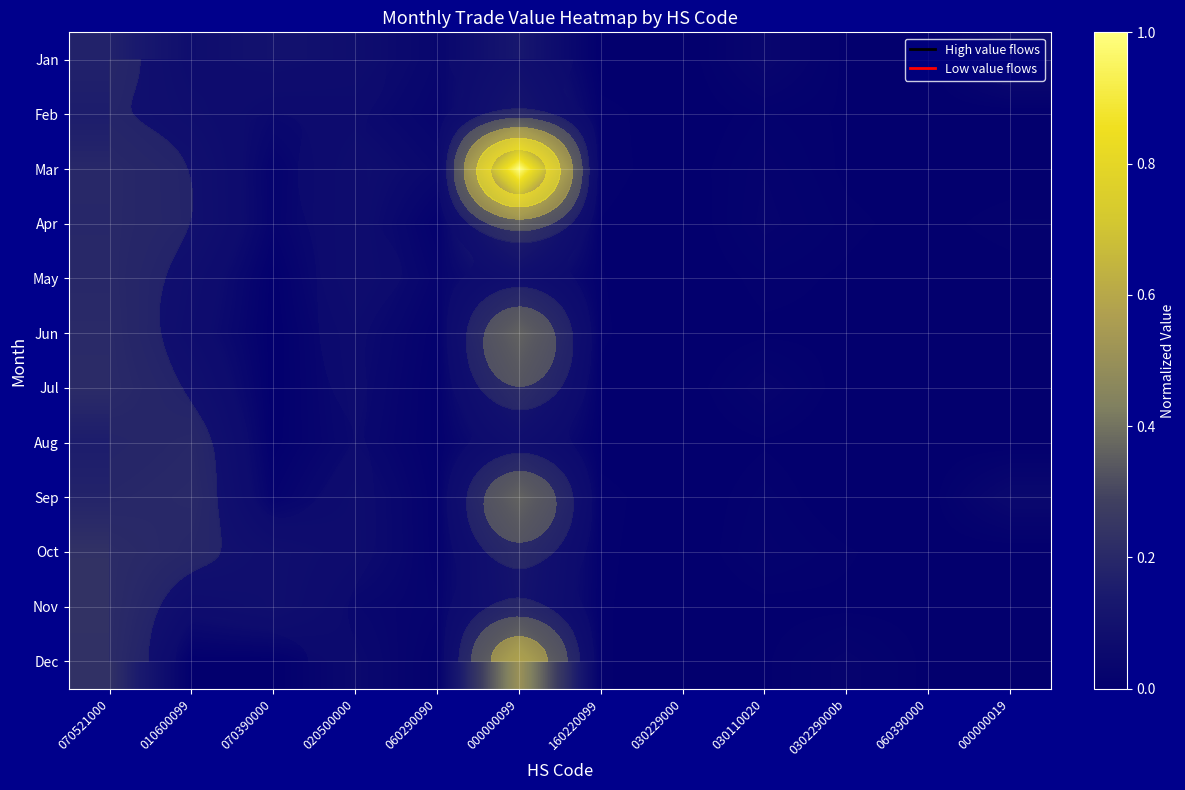

Count the number of categories in the chart.

12